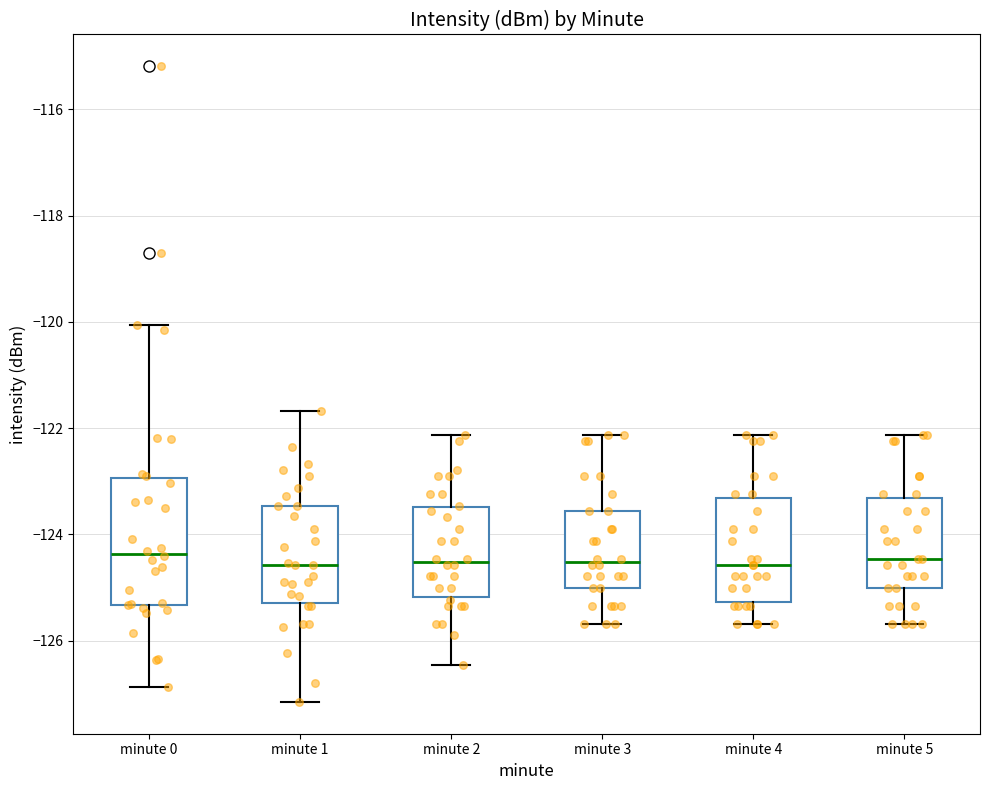

Reading left to right, transcribe this box plot: for each box, give where its median line is, the range the box spans, and where its two whiskers end, as read against the y-axis. The values are not printed on the chart, so give them approximately, as read against the axis.

minute 0: median -124.4, box -125.4 to -123.0, whiskers -126.8 to -120.0
minute 1: median -124.6, box -125.2 to -123.4, whiskers -127.2 to -121.6
minute 2: median -124.6, box -125.2 to -123.4, whiskers -126.4 to -122.2
minute 3: median -124.6, box -125.0 to -123.6, whiskers -125.6 to -122.2
minute 4: median -124.6, box -125.2 to -123.4, whiskers -125.6 to -122.2
minute 5: median -124.4, box -125.0 to -123.4, whiskers -125.6 to -122.2